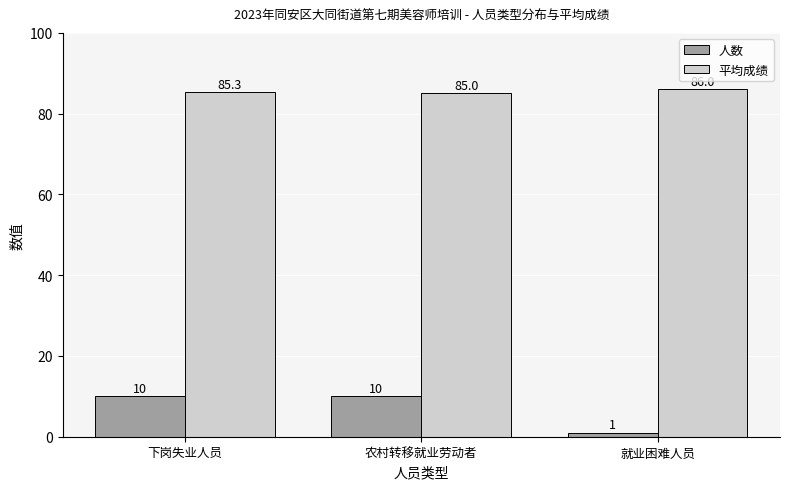

At which category is the sum across all series the highest?

下岗失业人员